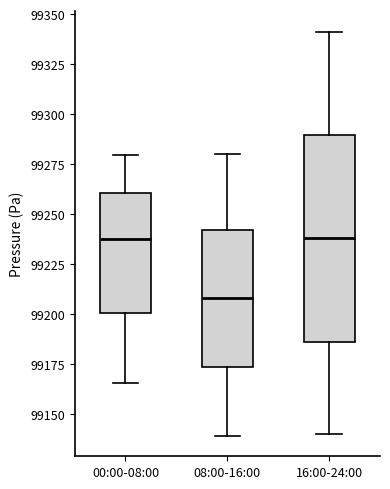

Which box is the tallest, from its lower edge to its upper edge?

16:00-24:00